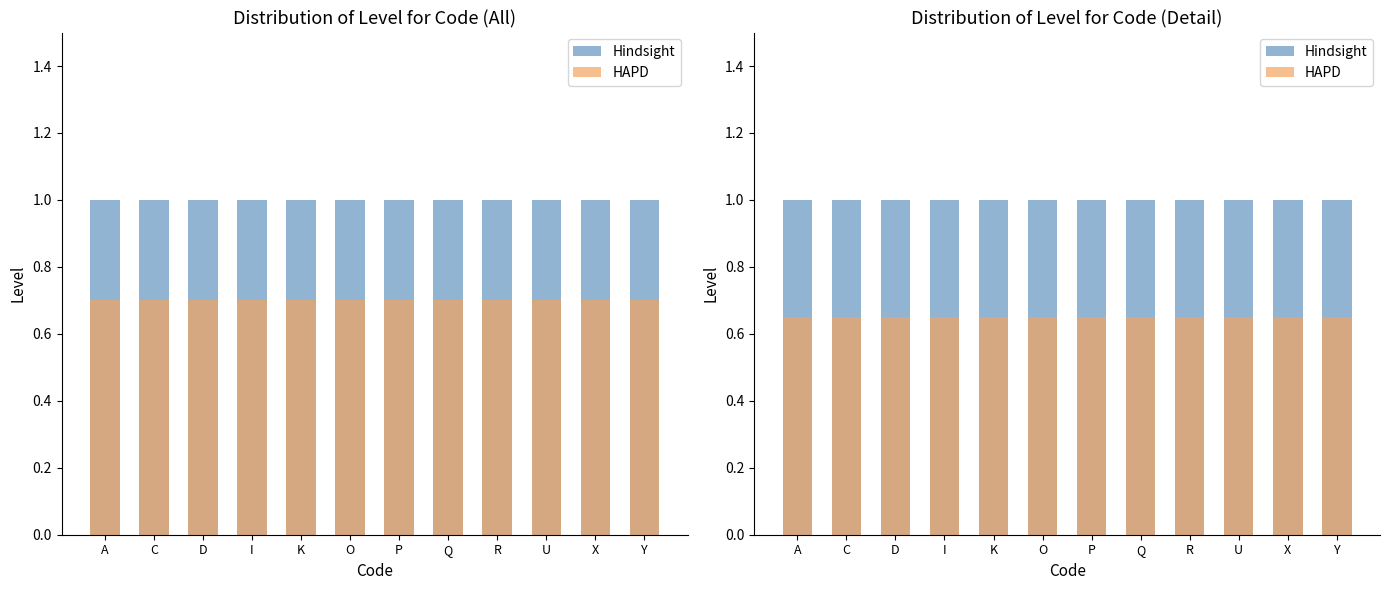

Which series changed the most between D and P?

Hindsight